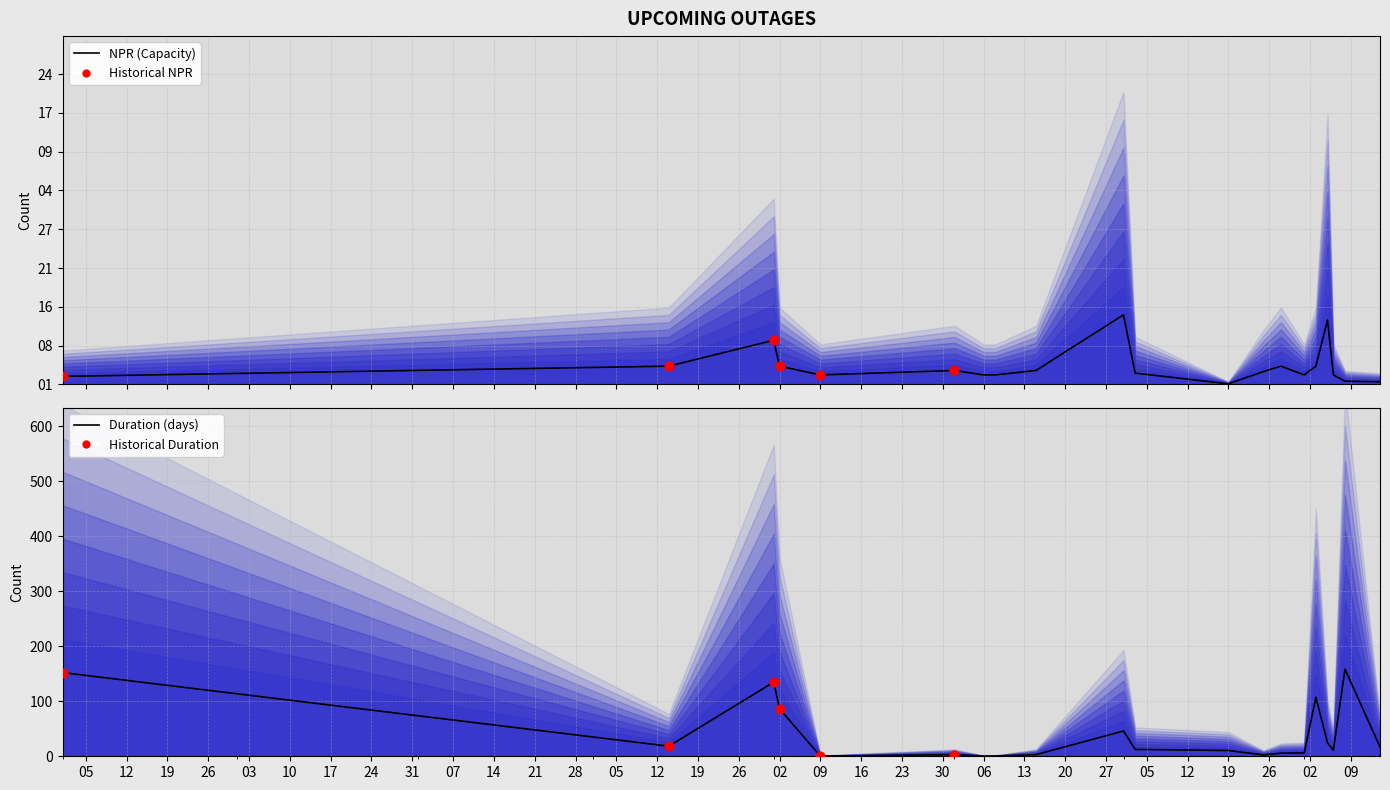

Which series has the largest Y range (max minus min)?

NPR